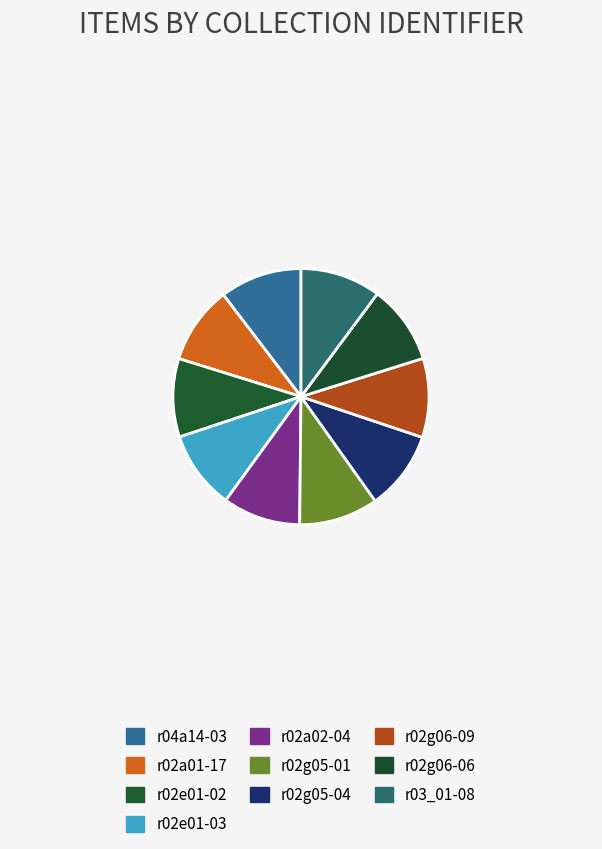

True or false: r02a02-04 accounts for 10% of the total.

True